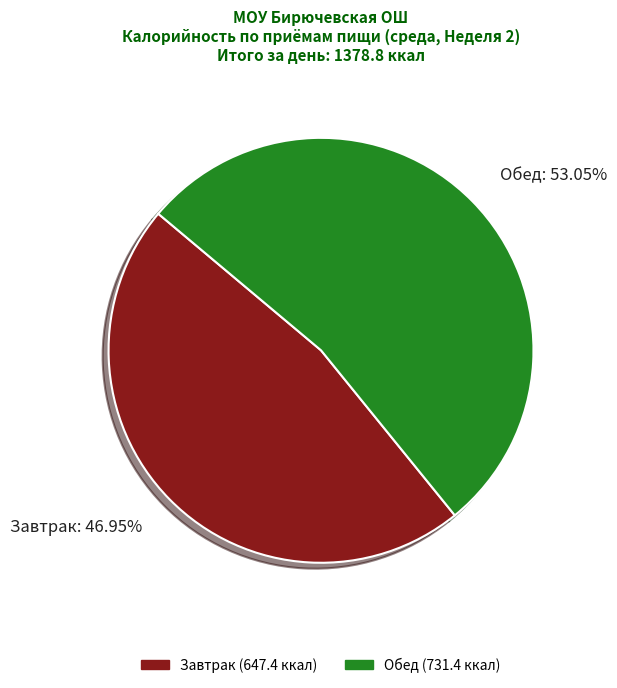

What is the largest slice in the pie chart?

Обед